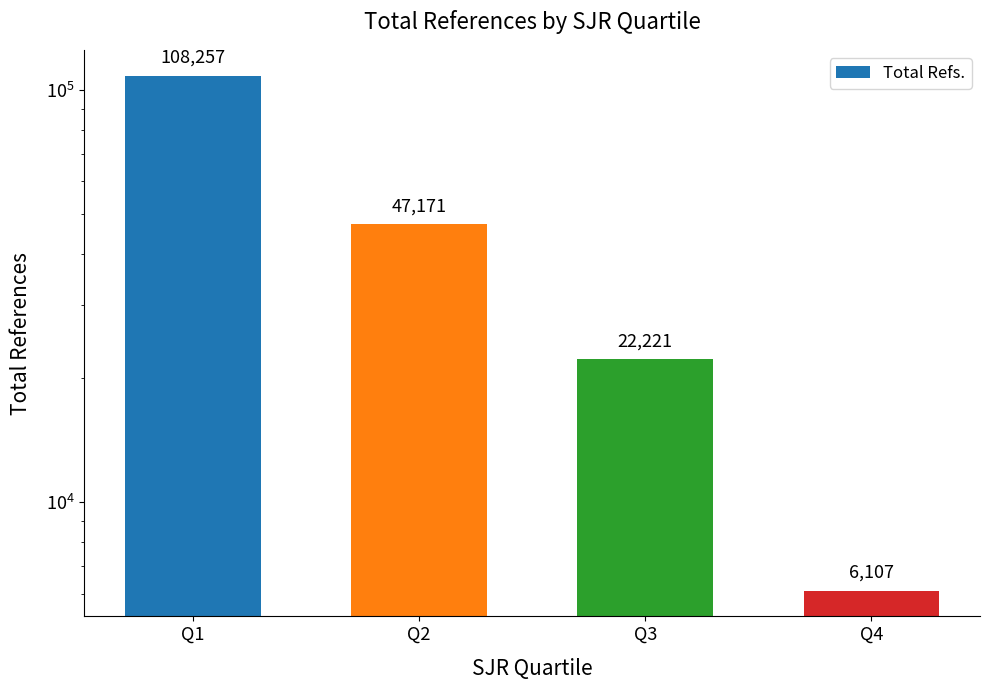

What is the difference between the maximum and second lowest values?

86036